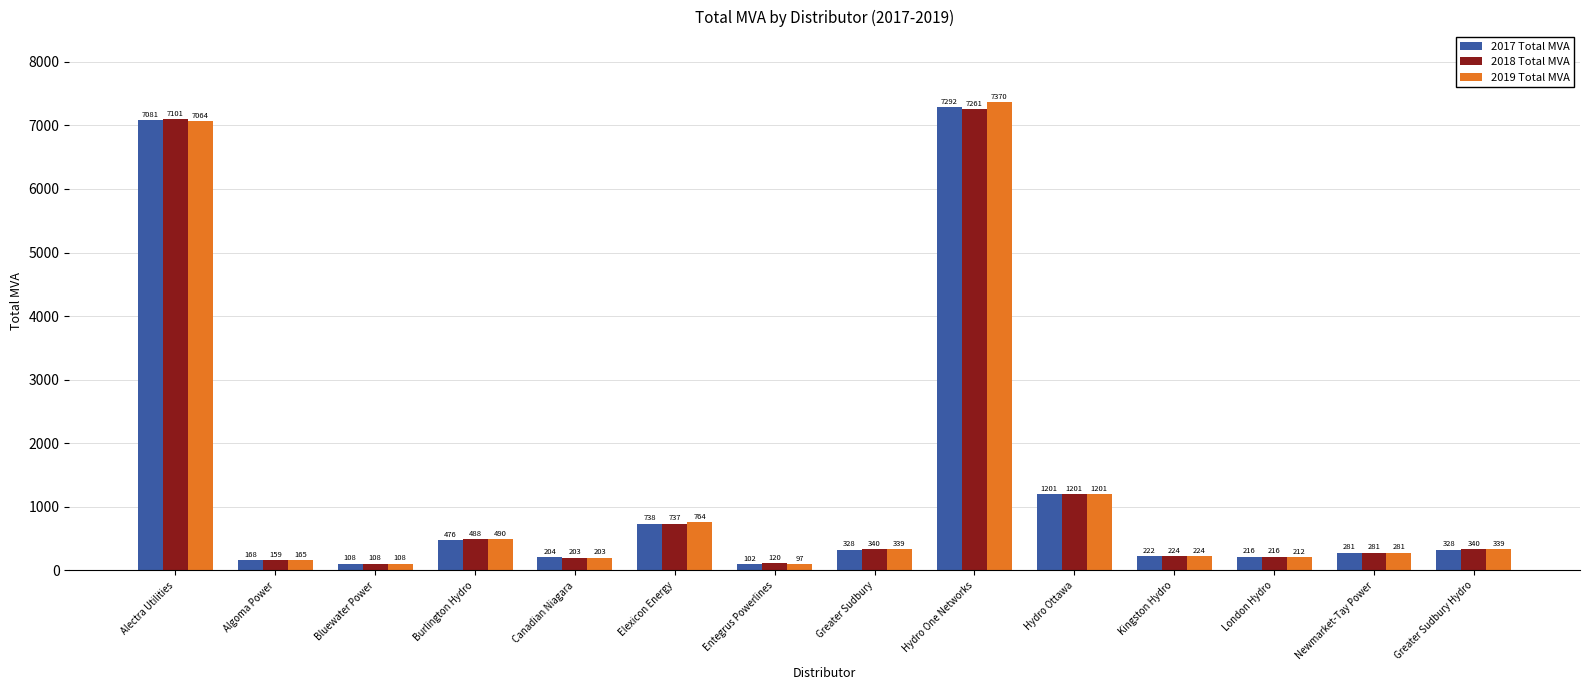

At which label does 2017 Total MVA reach its minimum?

Entegrus Powerlines